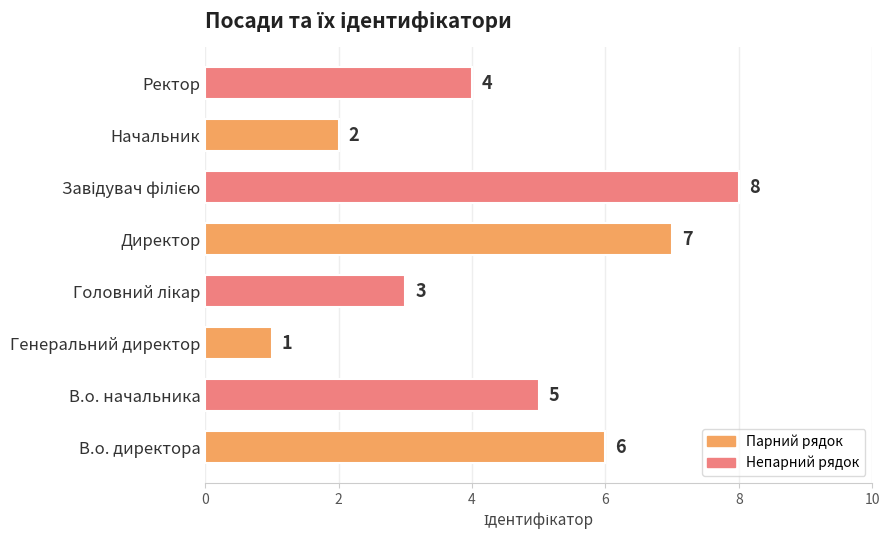

Between В.о. начальника and Генеральний директор, which is larger?

В.о. начальника